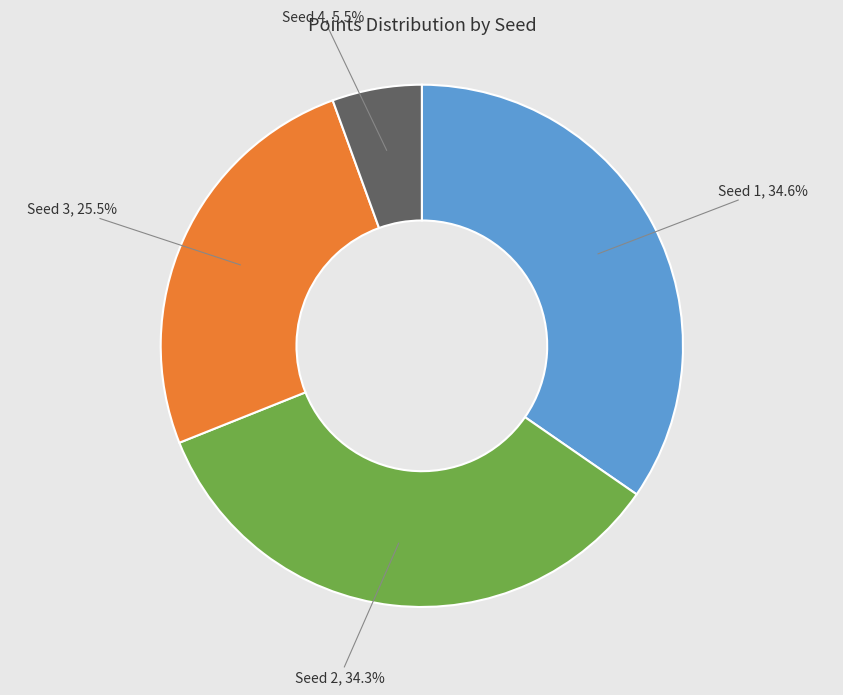

Is there any slice that represents more than half of the pie?

No